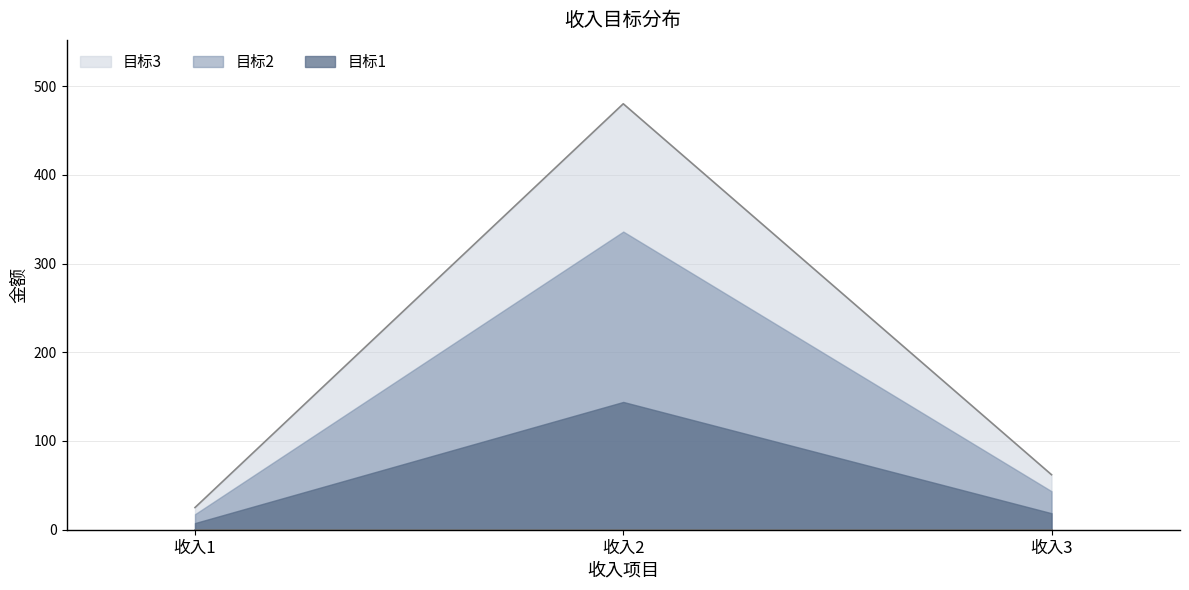

The value of 目标2 at 收入3 is 26.4. True or false?

False